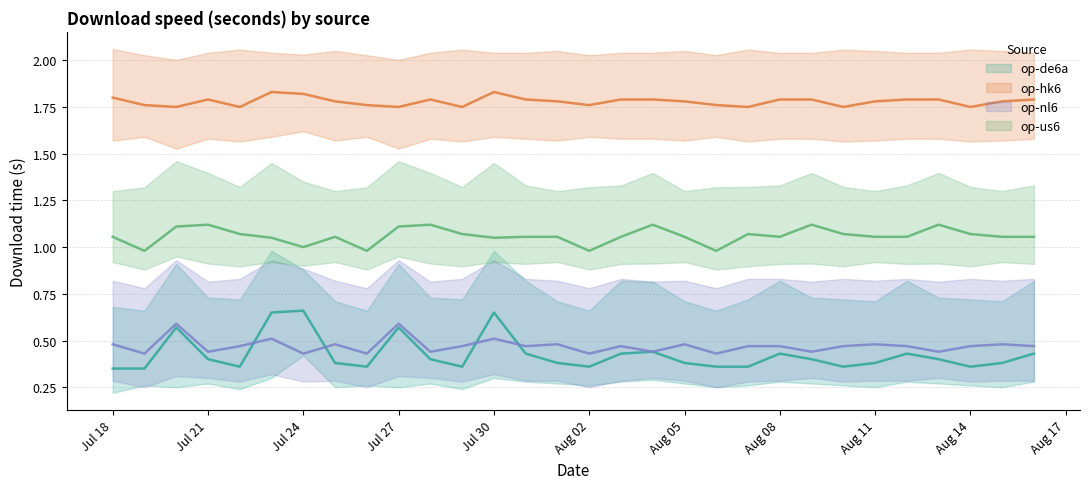

How many interior local peaks does the op-de6a (median) series have?

7